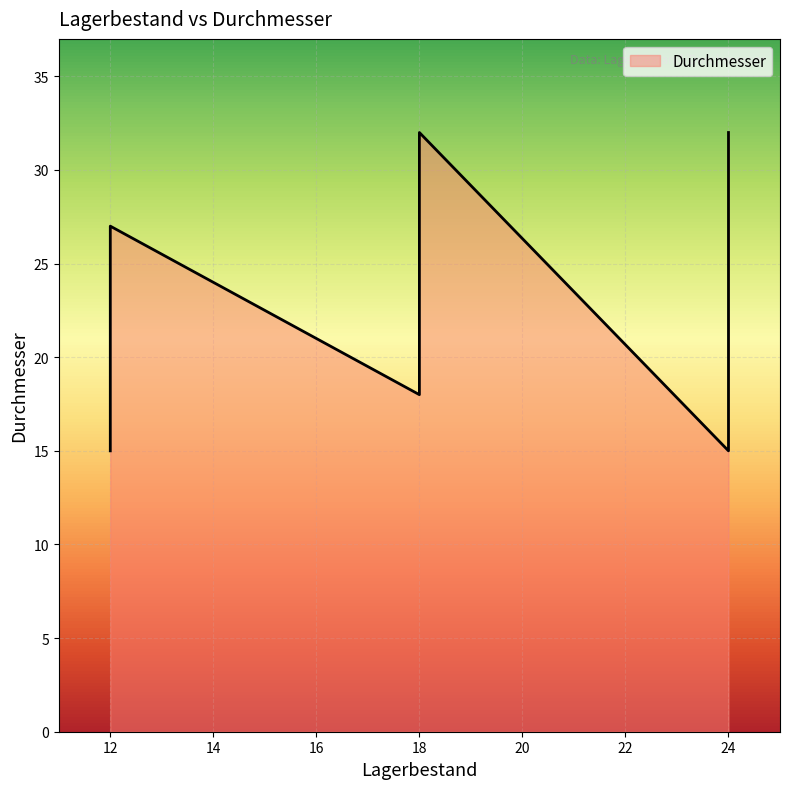

What is the maximum value shown in the chart?

32